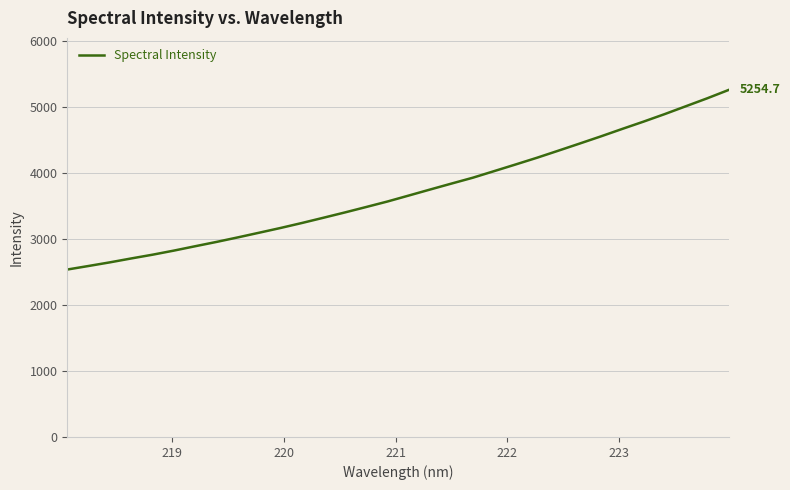

What is the maximum value shown in the chart?

5254.7